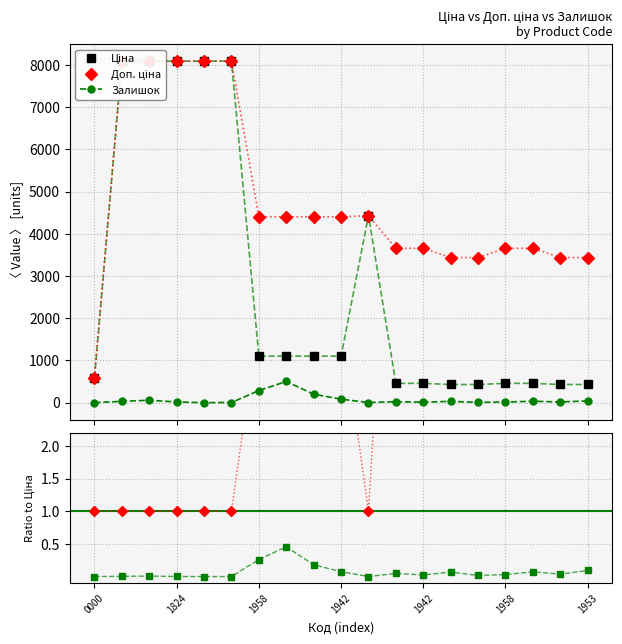

True or false: Доп. ціна has a value of 3655.3 at 16.

True